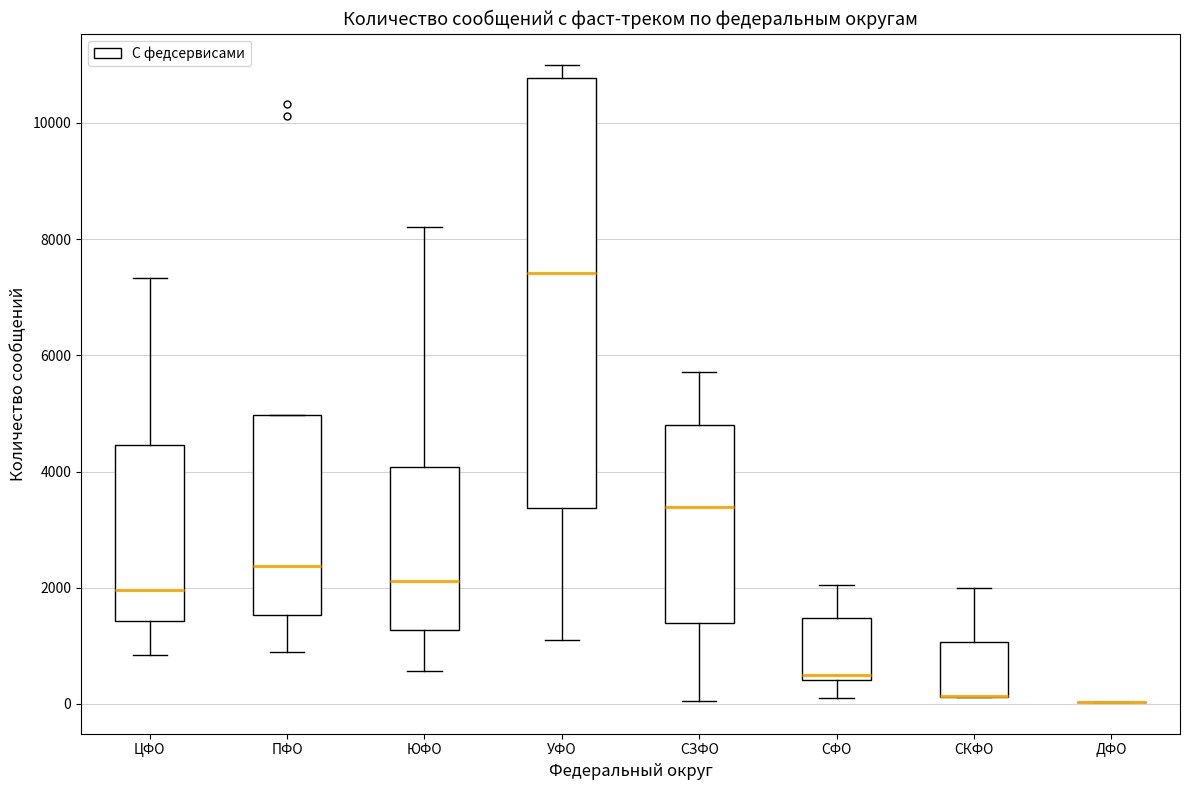

Reading left to right, read every box against the y-axis: the position of its median line, the range the box covers, and the ends of its whiskers. The values are not printed on the chart, so give them approximately, as read against the axis.

ЦФО: median 2000, box 1400 to 4400, whiskers 800 to 7400
ПФО: median 2400, box 1600 to 5000, whiskers 1000 to 5000
ЮФО: median 2200, box 1200 to 4000, whiskers 600 to 8200
УФО: median 7400, box 3400 to 10800, whiskers 1200 to 11000
СЗФО: median 3400, box 1400 to 4800, whiskers 0 to 5800
СФО: median 600, box 400 to 1400, whiskers 200 to 2000
СКФО: median 200 (drawn on the box's lower edge), box 200 to 1000, whiskers 200 to 2000
ДФО: box collapsed to a line at 0, whiskers 0 to 0